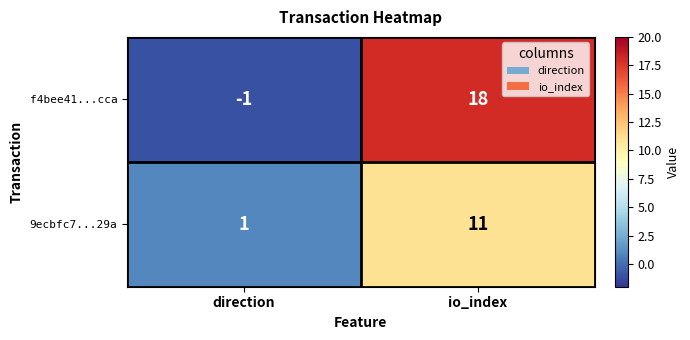

Reading right to left, transcribe all the data shown in this chart.

f4bee41...cca: io_index=18	direction=-1
9ecbfc7...29a: io_index=11	direction=1